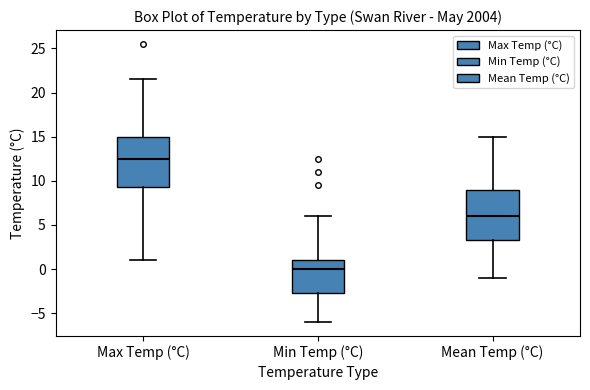

Which box has the lowest median line?

Min Temp (°C)